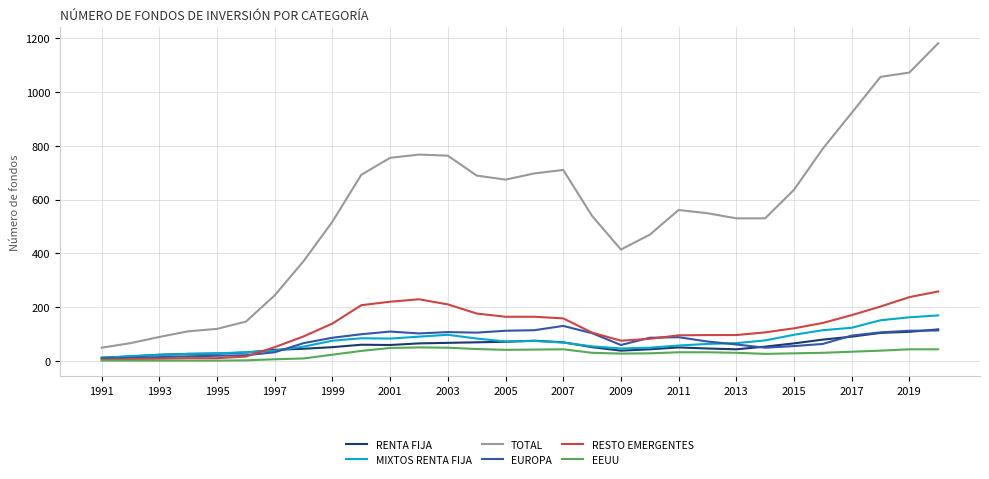

Which series has the largest total across all categories?

TOTAL